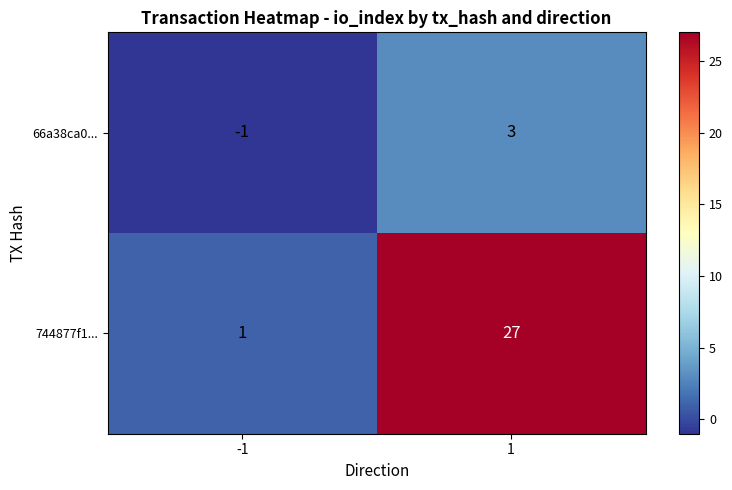

Between -1 and 1, which series saw the biggest shift?

744877f1...